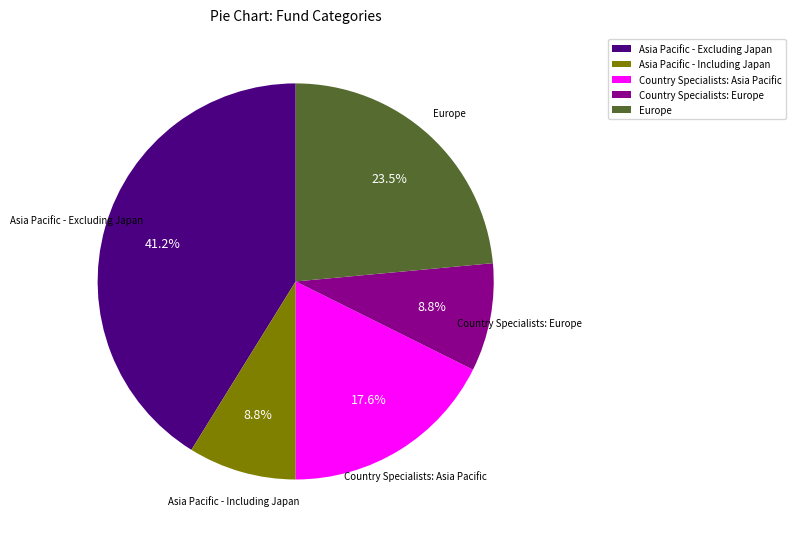

How many slices are in this pie chart?

5